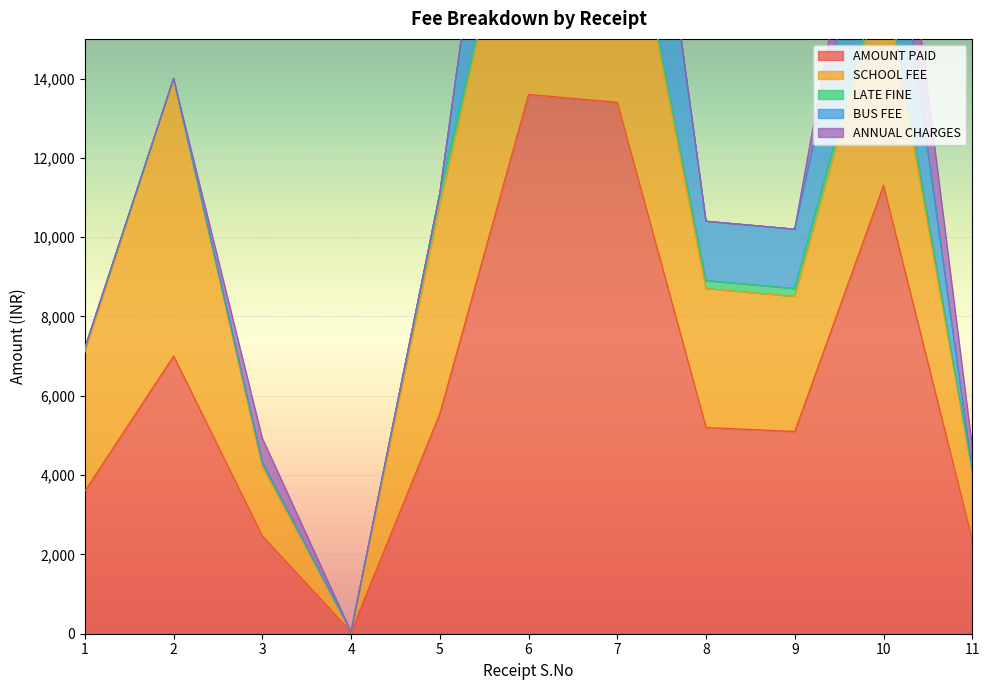

True or false: SCHOOL FEE and AMOUNT PAID cross at least once.

False